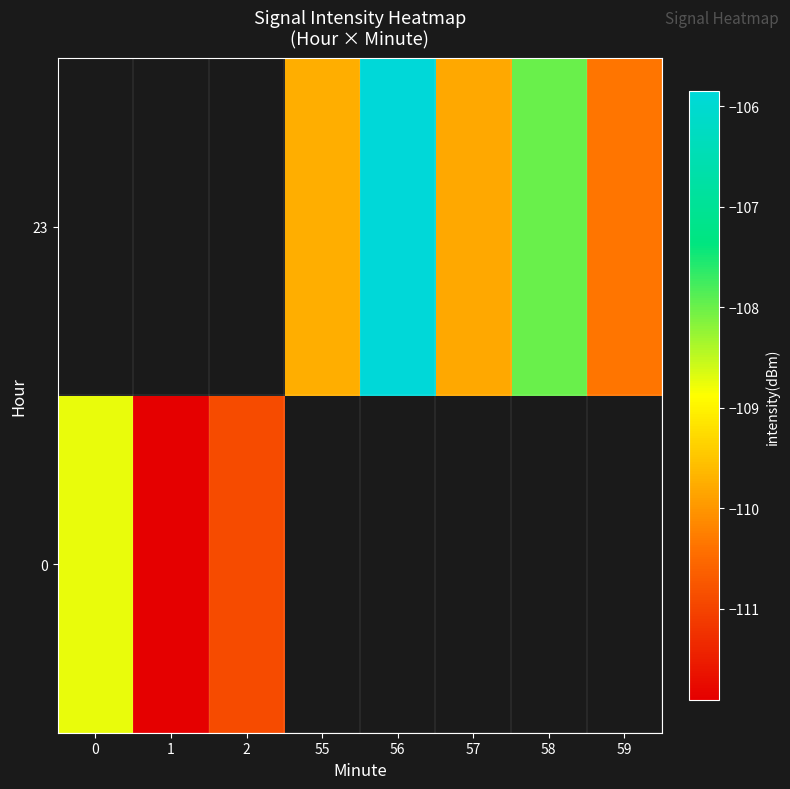

Rank the series by their maximum value, from lowest to highest.

0, 23